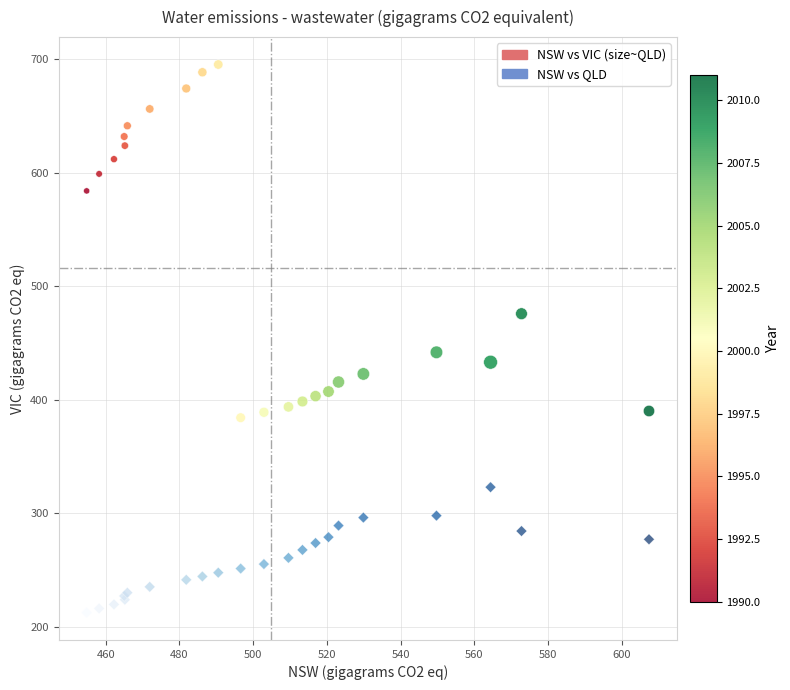

Across all series, what Y value is closest to 453?

441.9